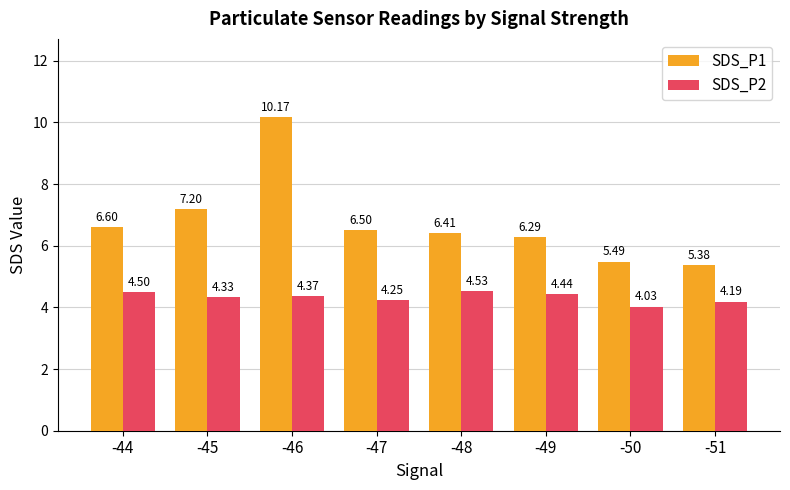

Between -44 and -47, which series saw the biggest shift?

SDS_P2